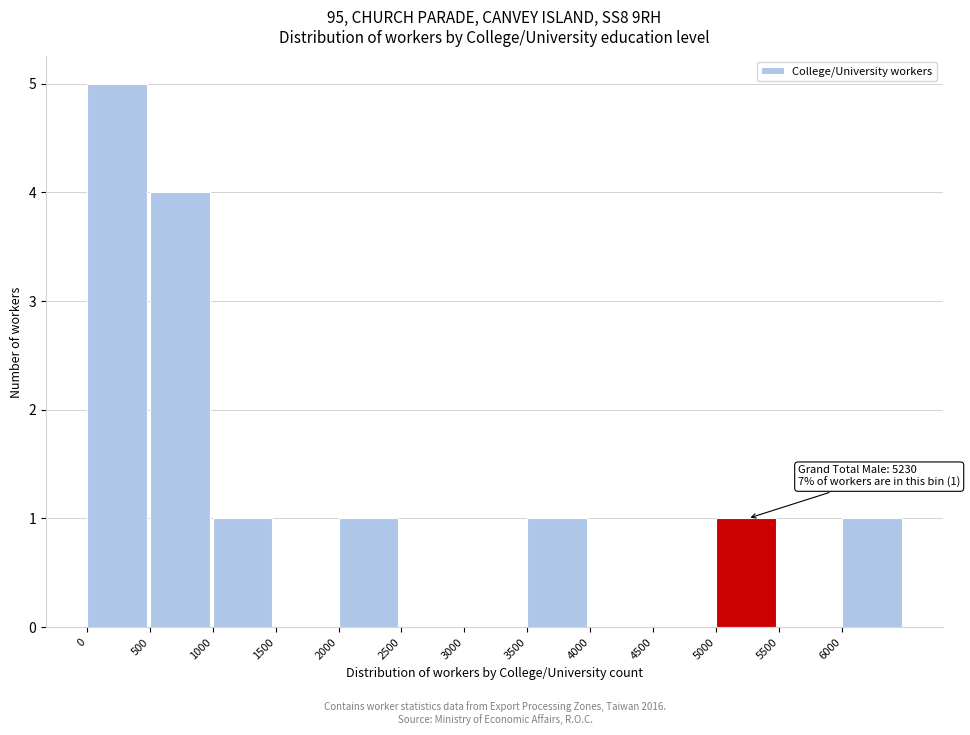

Which range on the x-axis has the tallest bar?

0 to 500